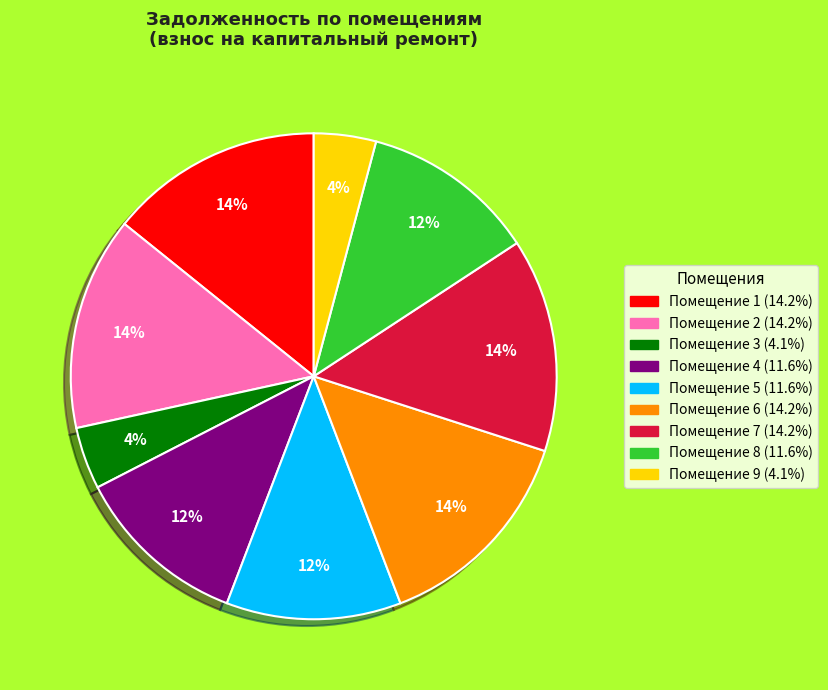

Does any single category account for the majority?

No